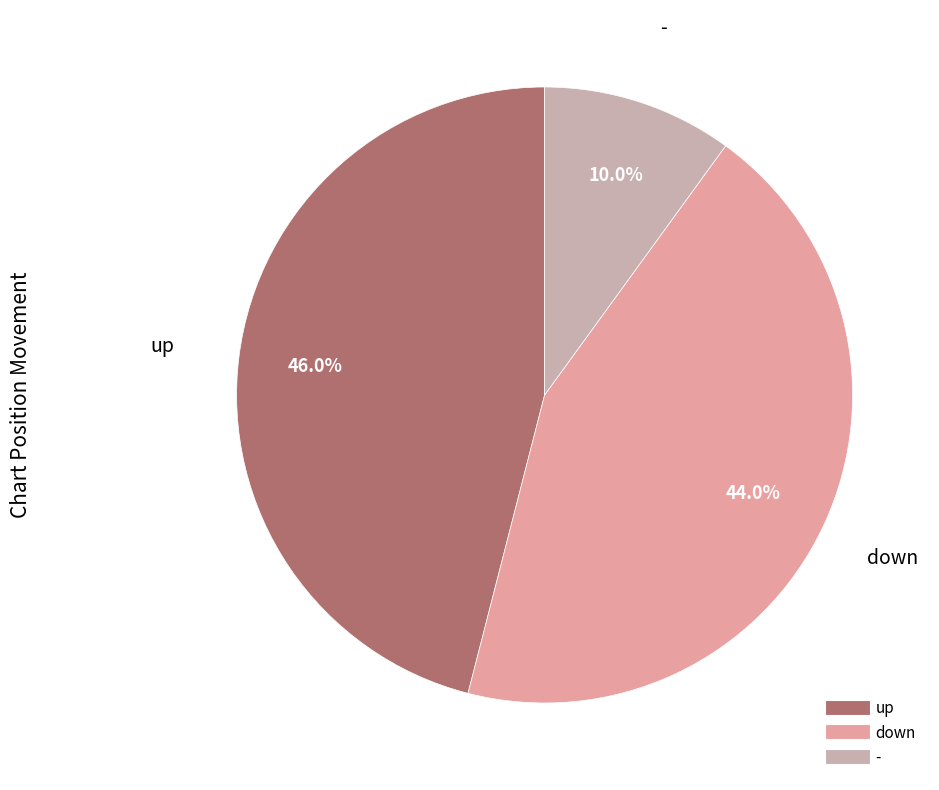

To the nearest percent, what percentage of the pie is down?

44%